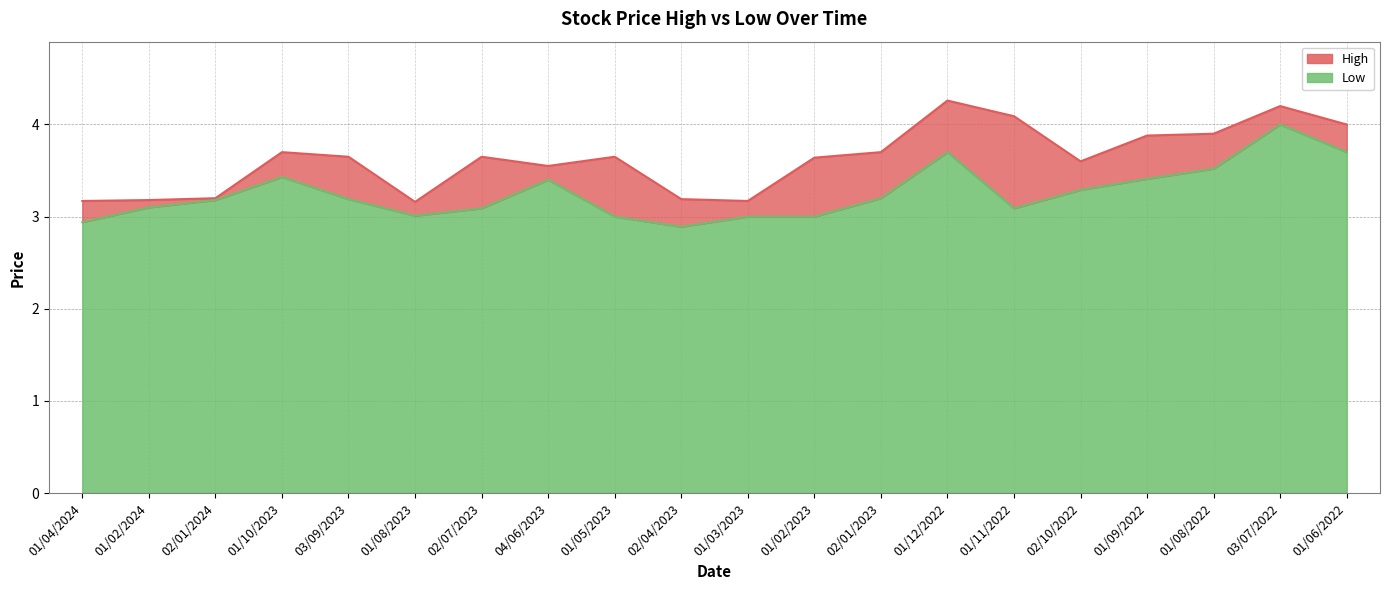

The value of Low at 01/08/2023 is 0.7. True or false?

False